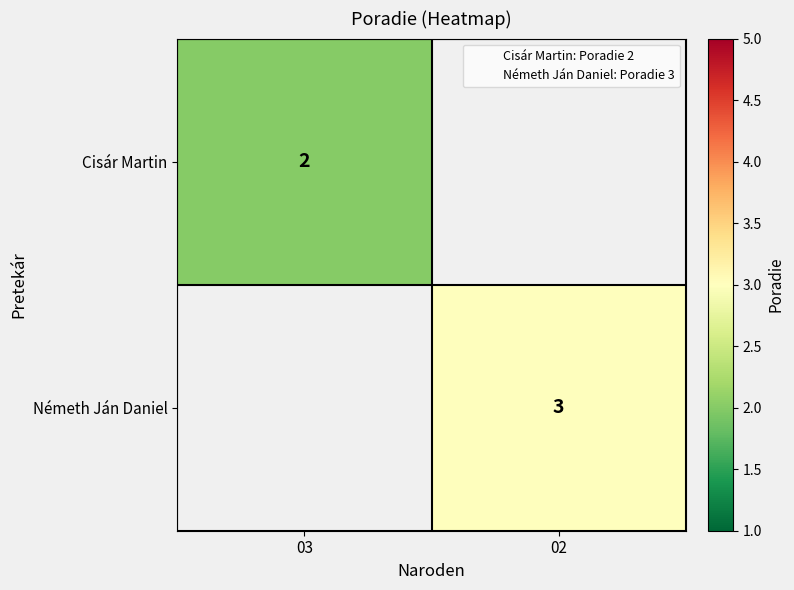

Between 02 and 03, which is larger?

03